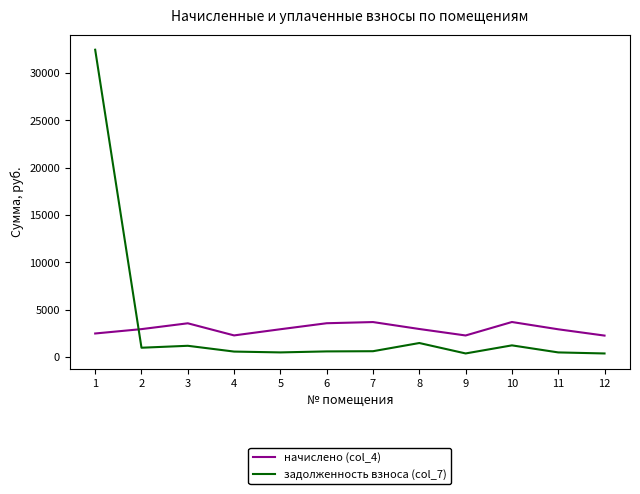

Which series has the widest spread of values?

задолженность взноса (col_7)